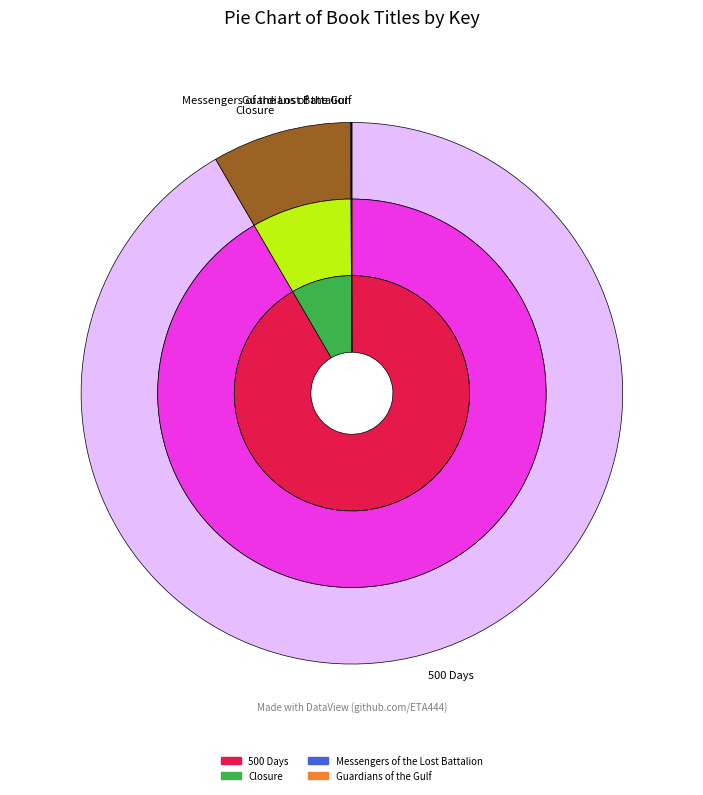

To the nearest percent, what is the average slice percentage?

25%